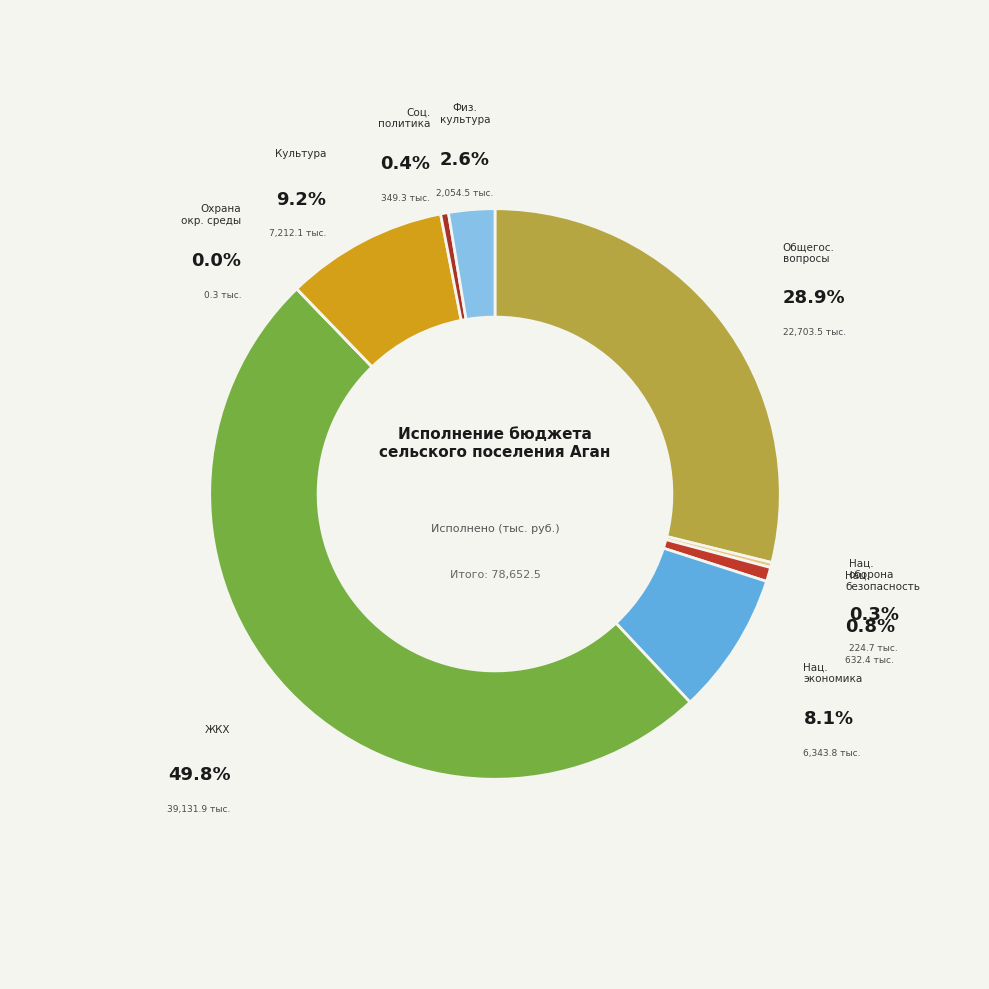

What is the smallest slice in the pie chart?

Охрана окружающей среды